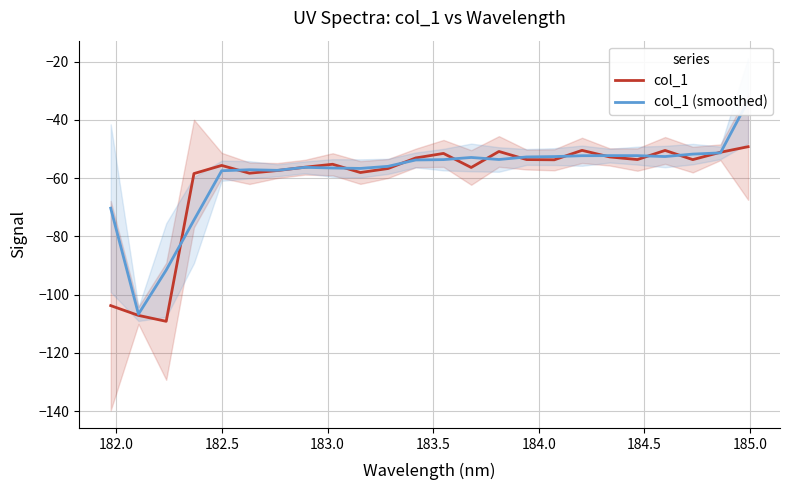

What is the minimum value for col_1?

-109.2